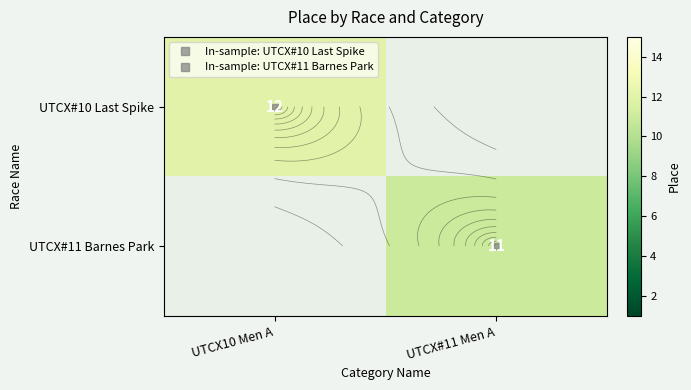

At which category does the chart reach its peak across all series?

UTCX10 Men A